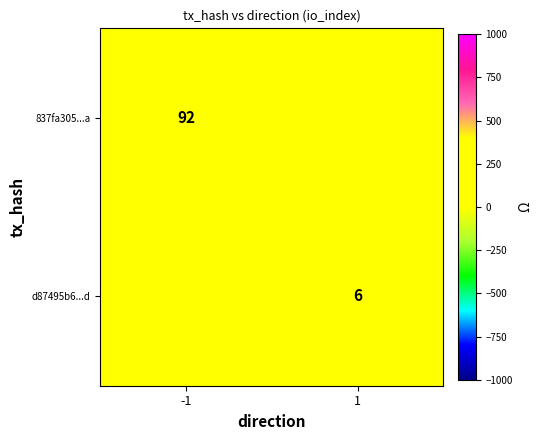

The 837fa305...a series shows 92 at -1. True or false?

True